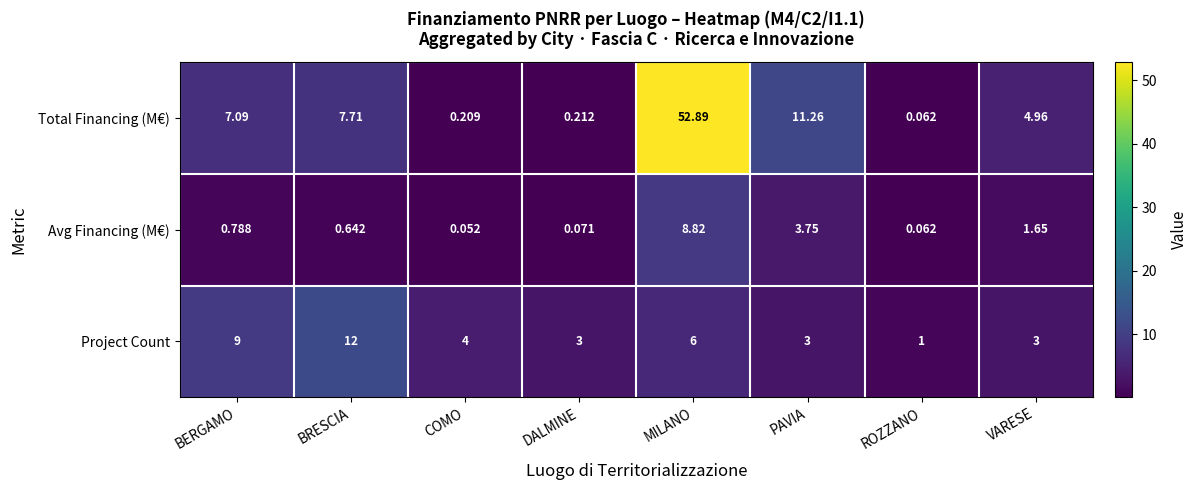

How many data points in Total Financing (M€) are less than 7?

4